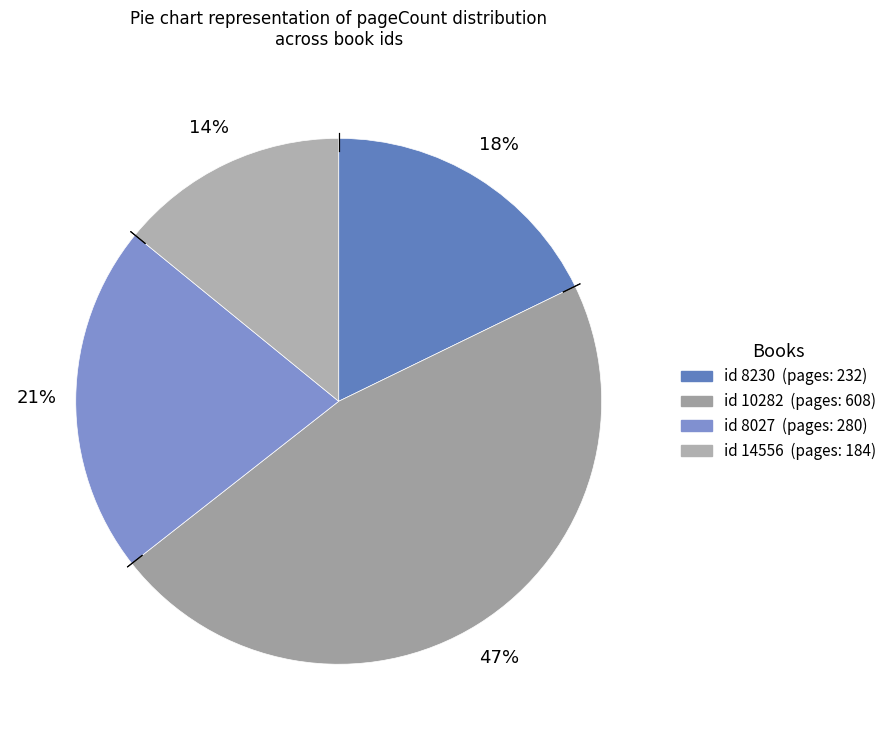

How many segments does this pie chart have?

4